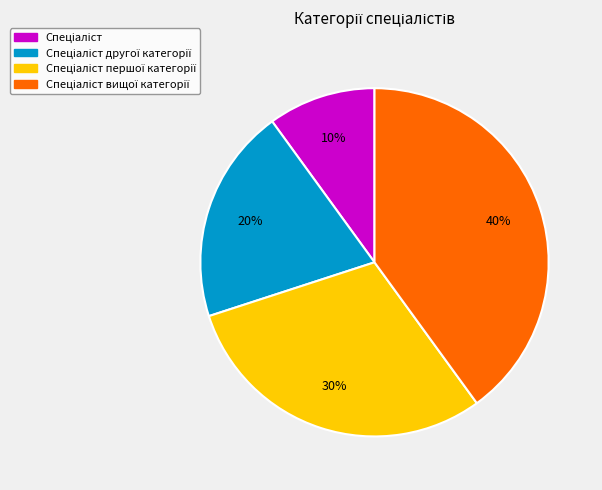

Does any single category account for the majority?

No